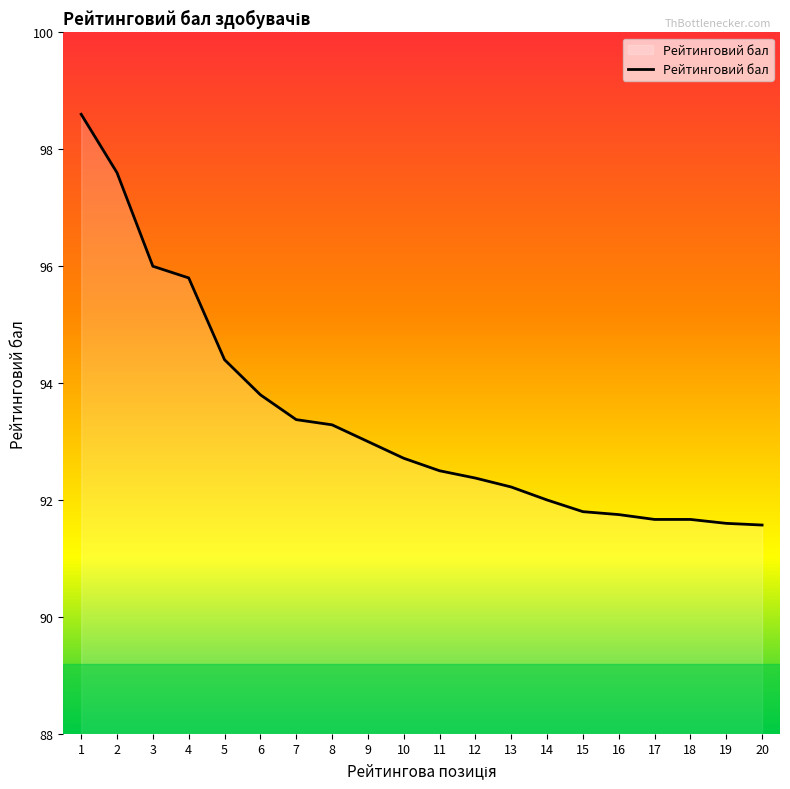

Reading left to right, extract all data points from this chart.

1=98.6	2=97.6	3=96.0	4=95.8	5=94.4	6=93.8	7=93.4	8=93.3	9=93.0	10=92.7	11=92.5	12=92.4	13=92.2	14=92.0	15=91.8	16=91.8	17=91.7	18=91.7	19=91.6	20=91.6